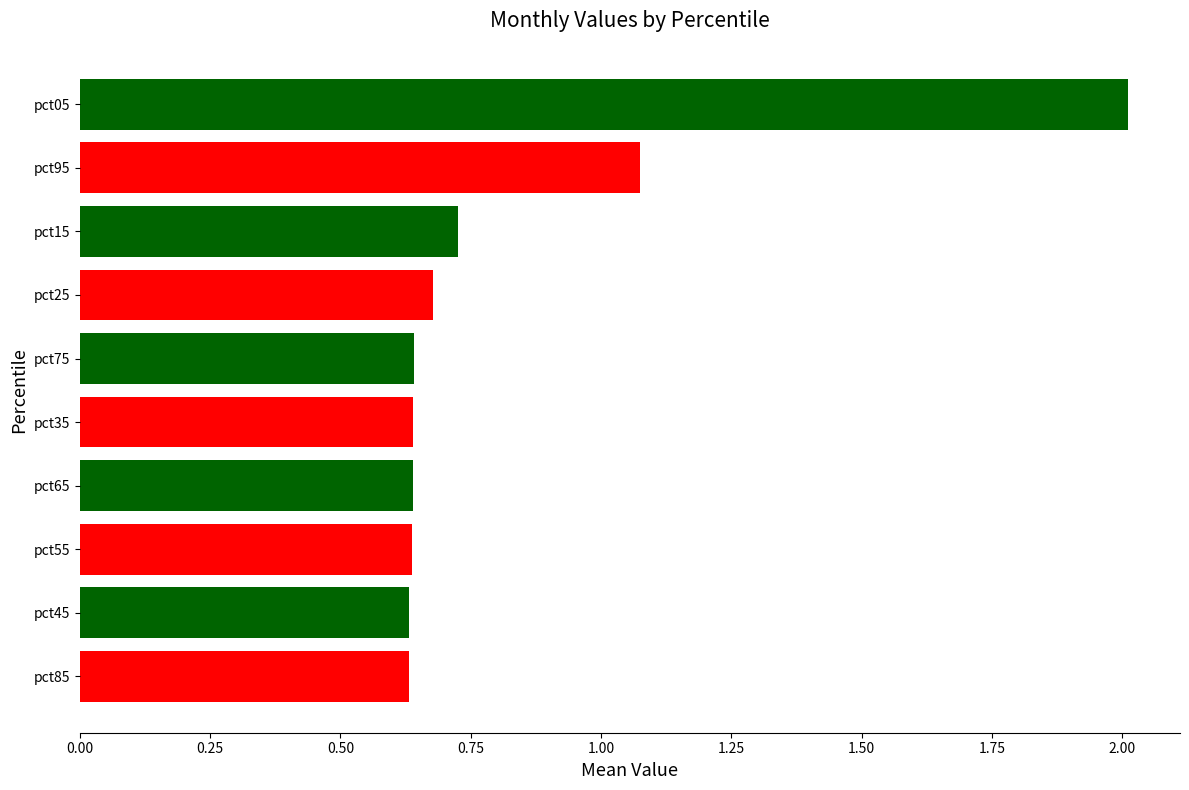

Is it true that the value at pct35 is 1.0?

False